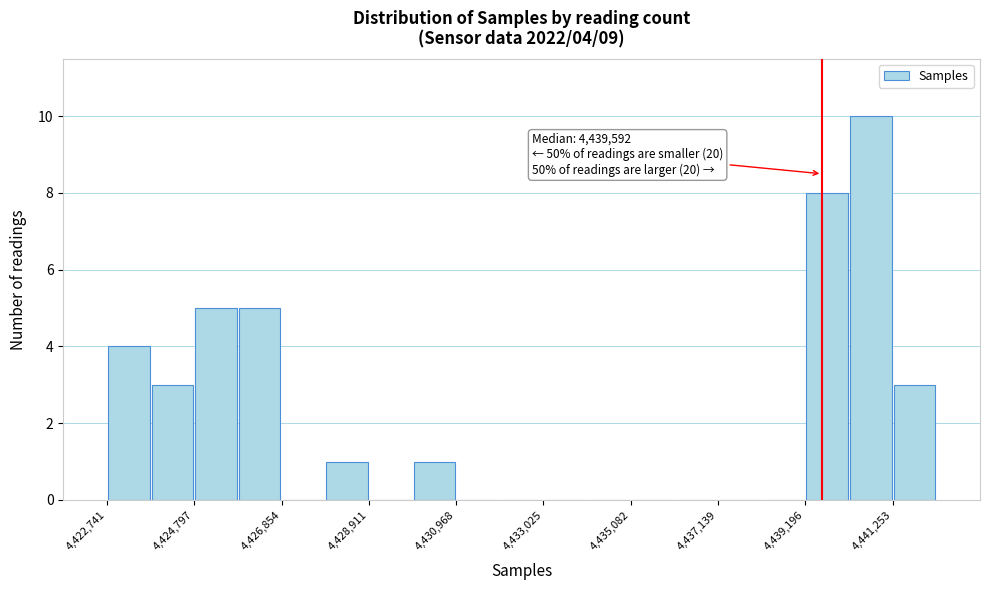

Read against the x-axis, roughly where is the centre of the tallest bar?

4440500